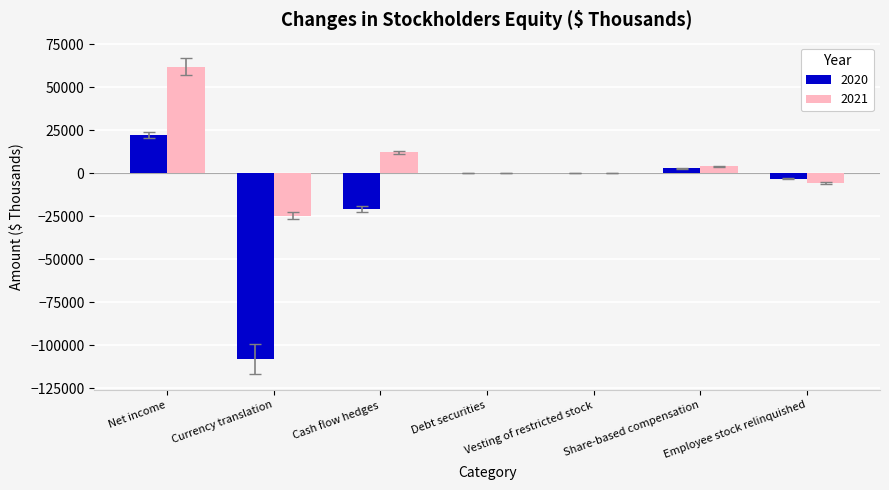

Is it true that 2020 equals 1 at Vesting of restricted stock?

True